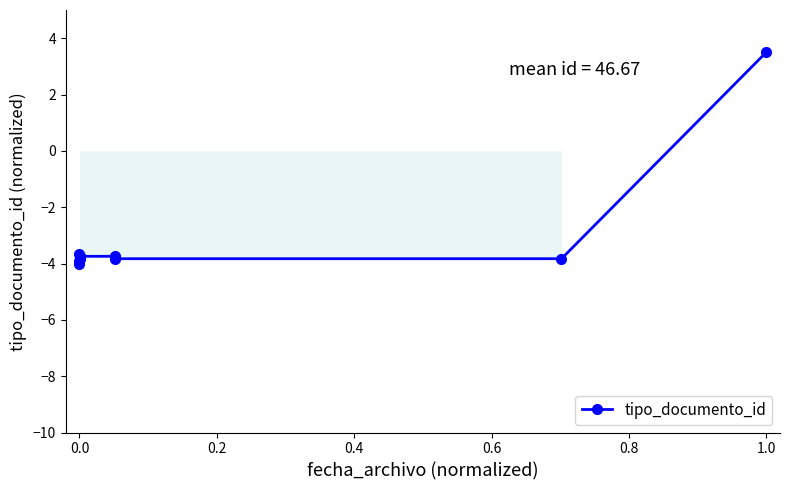

Count the number of data series in this chart.

1